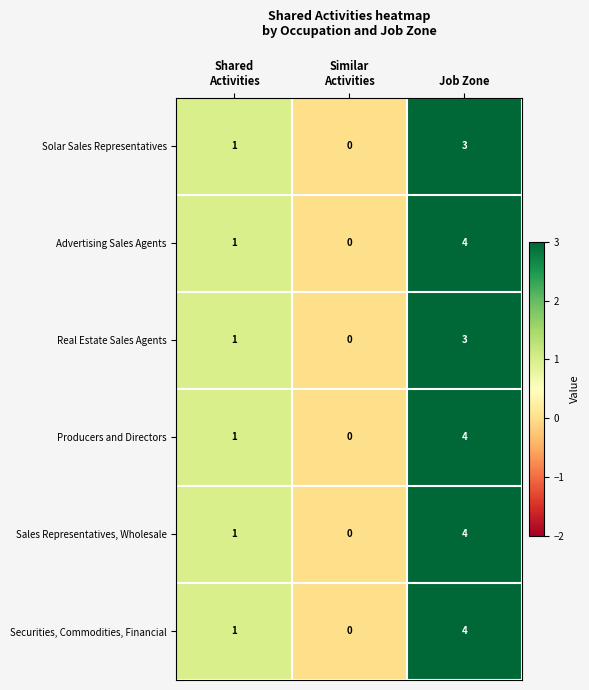

What value does the Sales Representatives, Wholesale series have at Job Zone?

4